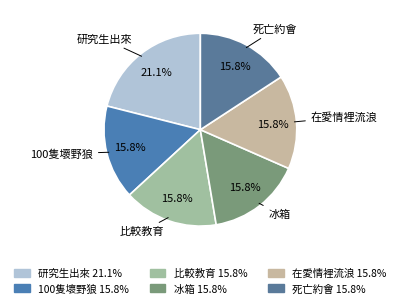

Approximately how many times larger is the value at 冰箱 compared to 在愛情裡流浪?

1.0